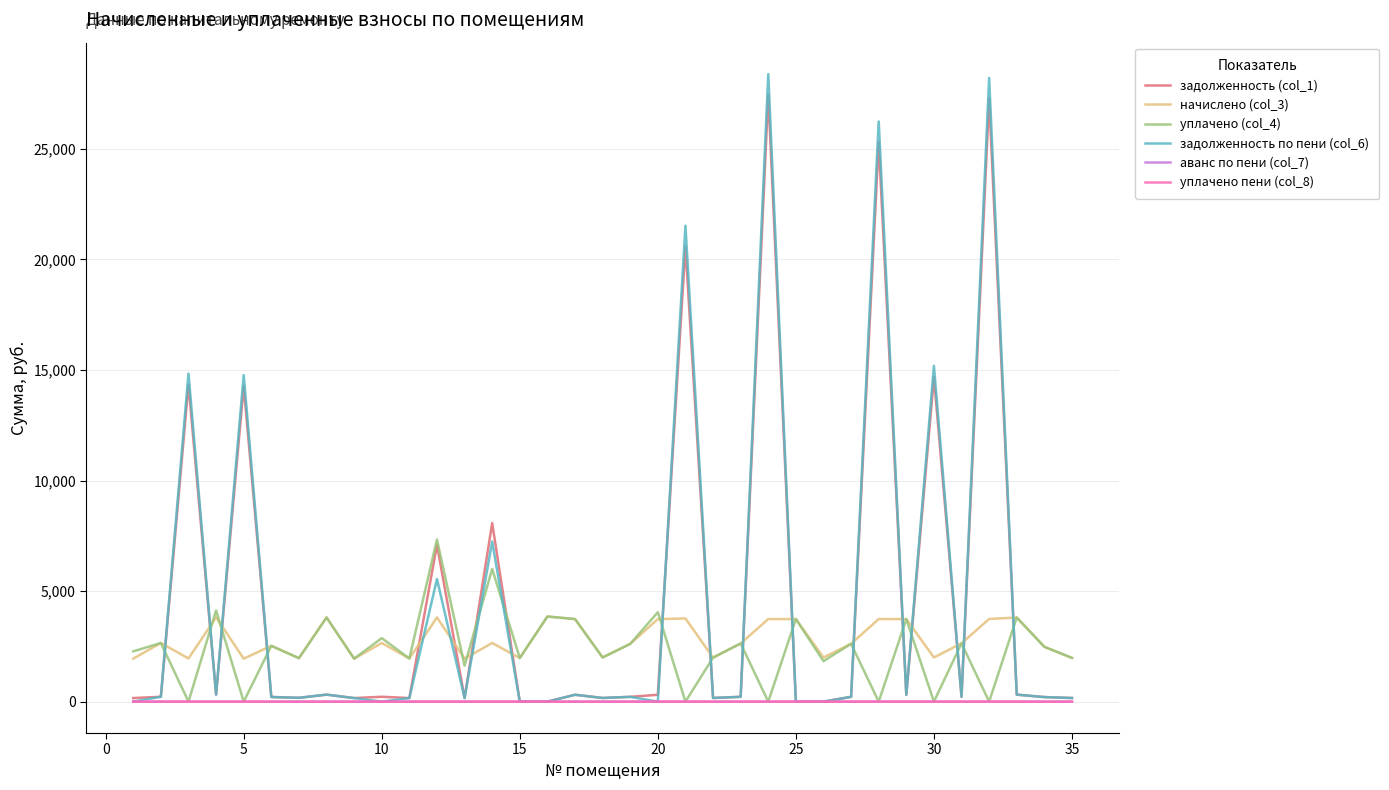

True or false: начислено (col_3) and уплачено пени (col_8) intersect in this chart.

False